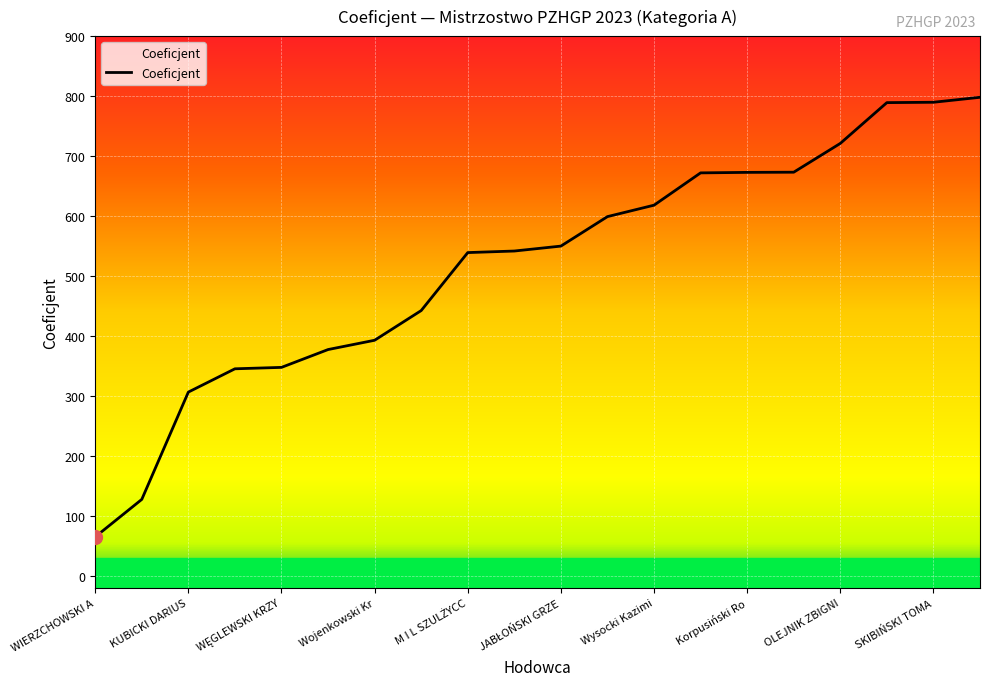

What is the smallest value displayed?

65.2